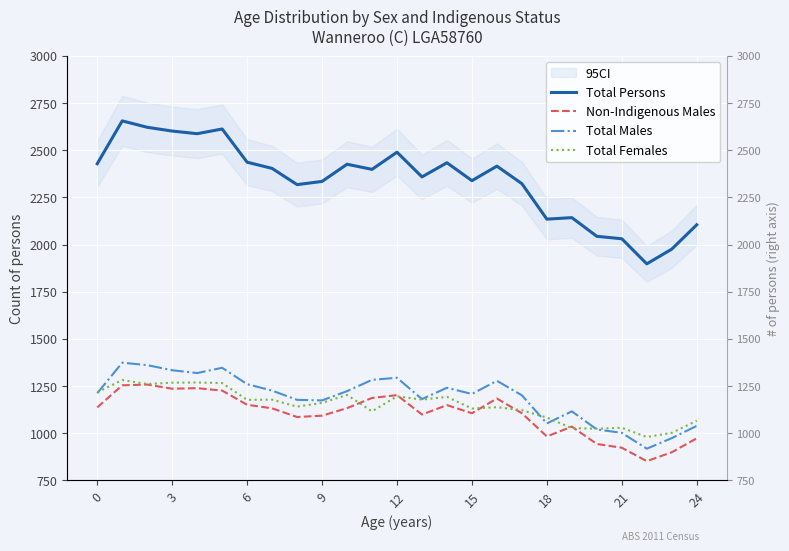

The Total Persons series shows 1173 at 21. True or false?

False